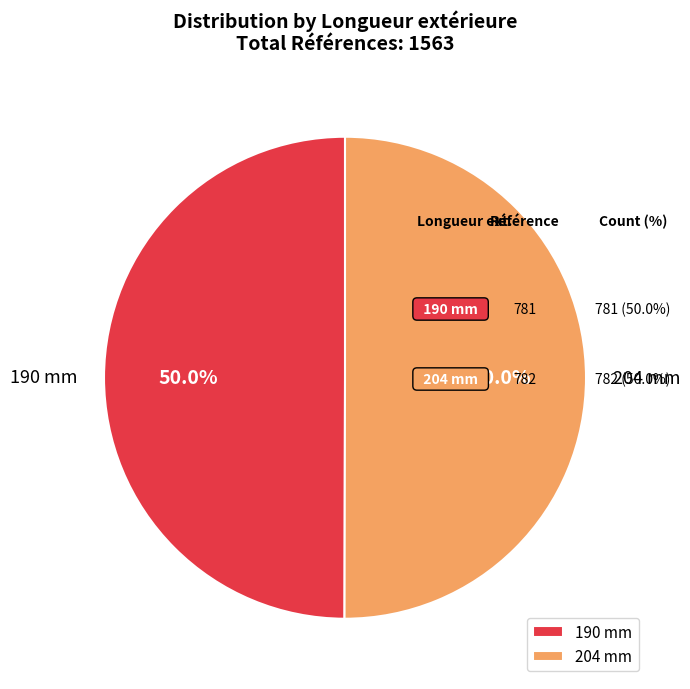

Approximately how many times larger is the value at 204 mm compared to 190 mm?

1.0